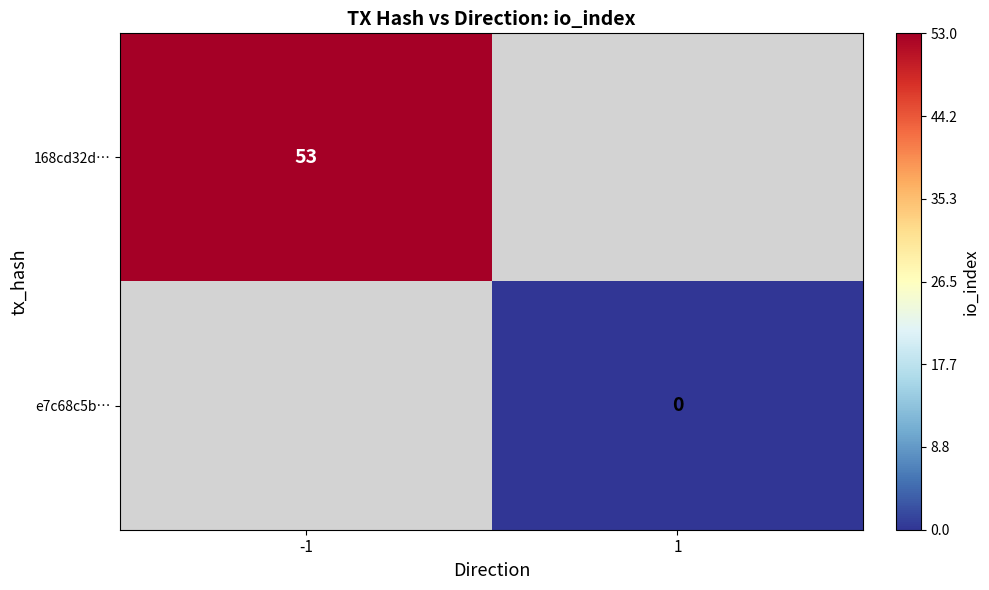

True or false: 168cd32d… has a value of 69.5 at -1.

False